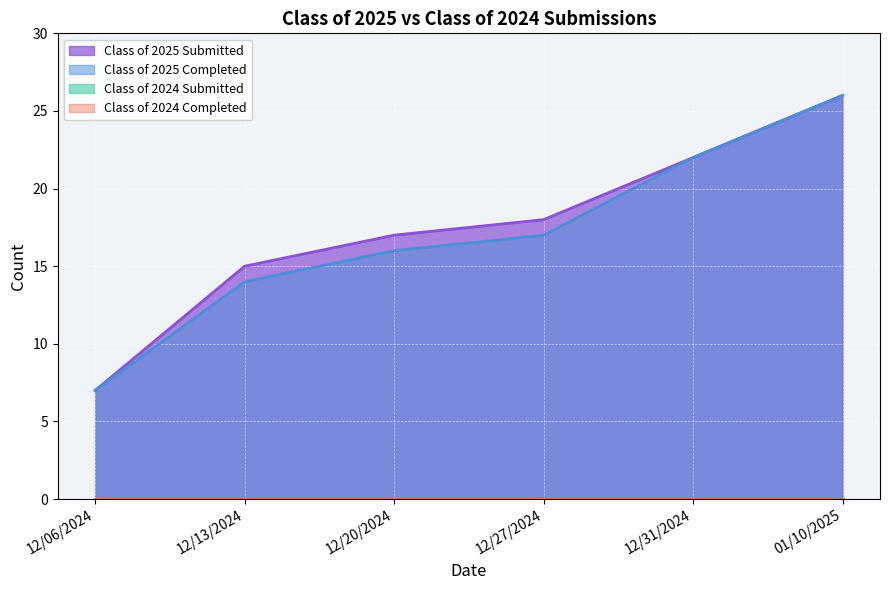

What is the lowest value of the Class of 2025 Submitted series?

7